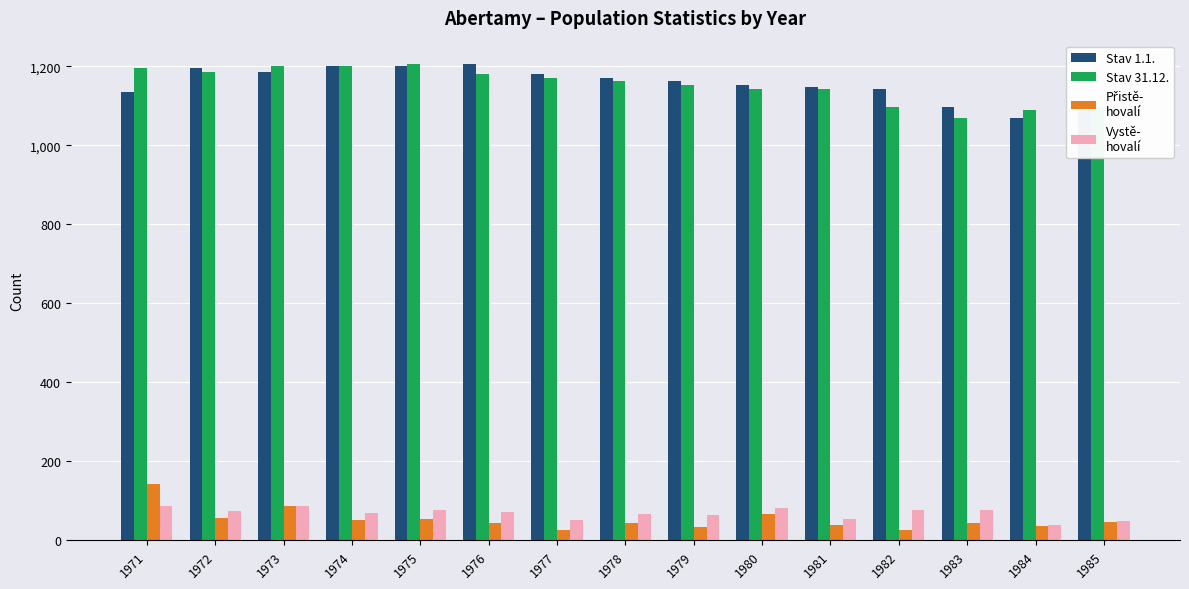

What is the spread (max minus min) of values at 1974?

1150